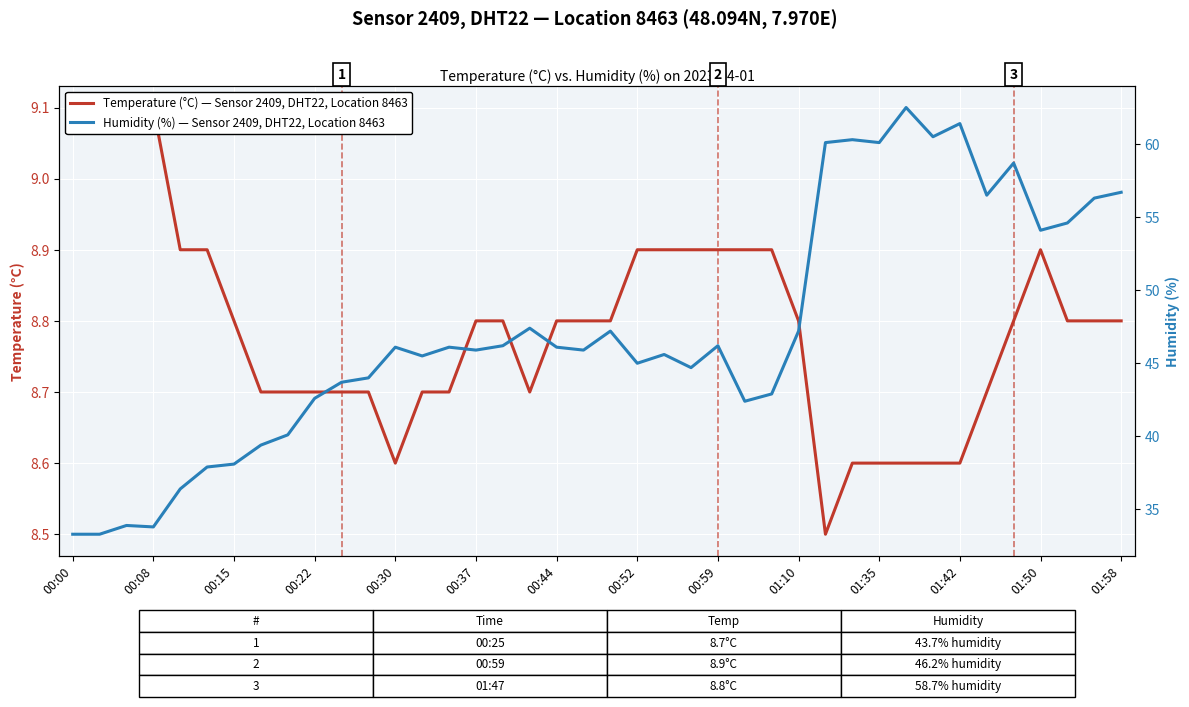

What is the average value of the Temperature (°C) — Sensor 2409, DHT22, Location 8463 series?

8.8